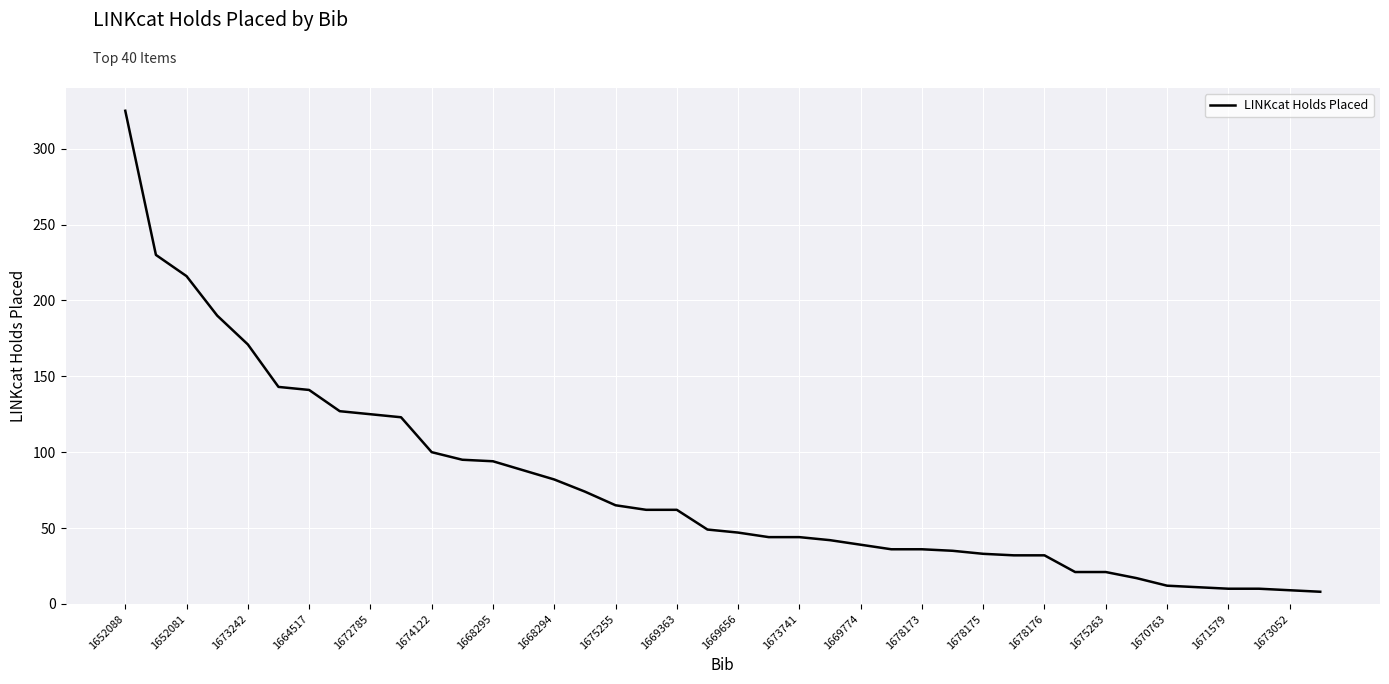

What is the sum of all values?

3101